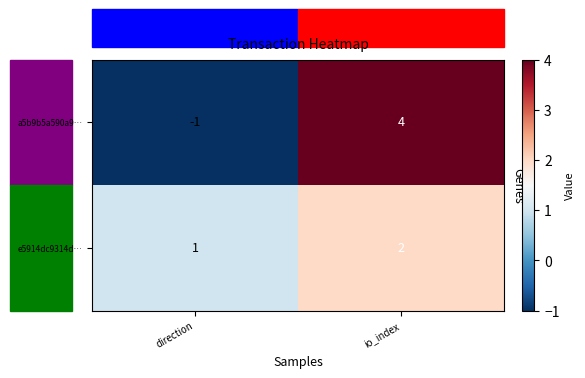

What is the difference between the highest and lowest values at direction?

2